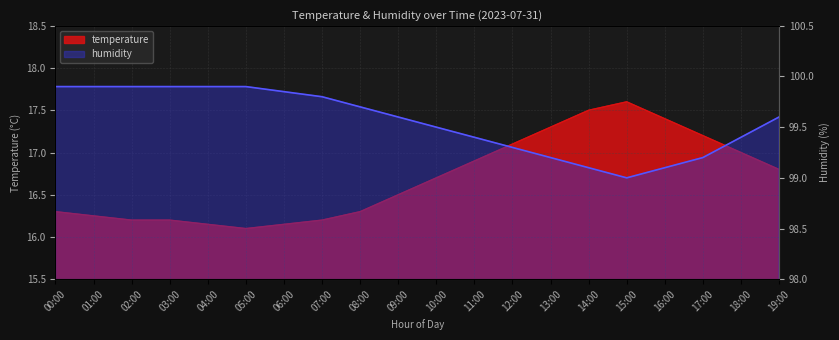

What is the sum of all humidity values?

1991.2